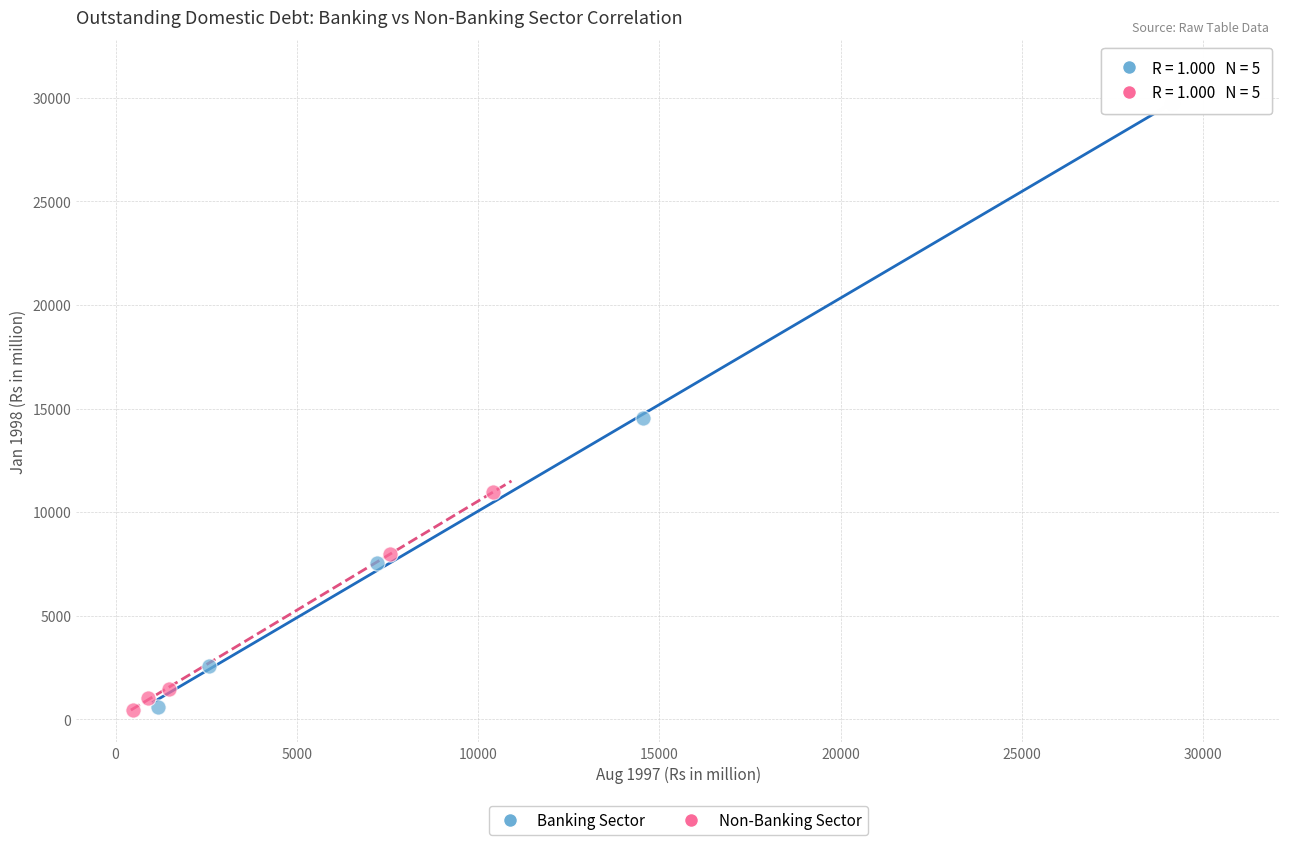

Which series has the largest Y range (max minus min)?

Banking Sector